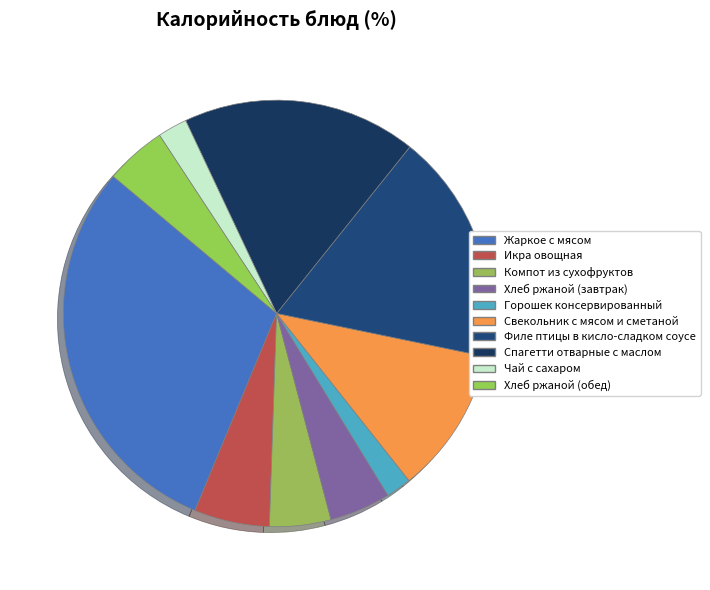

Does Свекольник с мясом и сметаной represent more than half of the total?

No